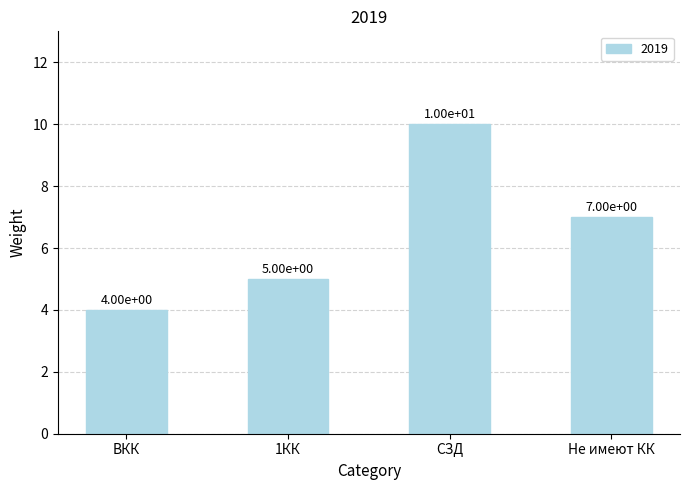

The value at СЗД is 10. True or false?

True